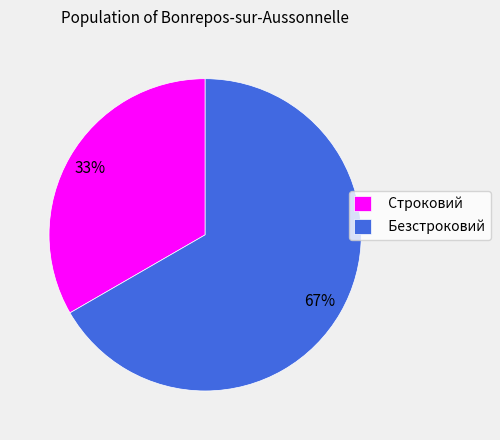

Between Строковий and Безстроковий, which is larger?

Безстроковий